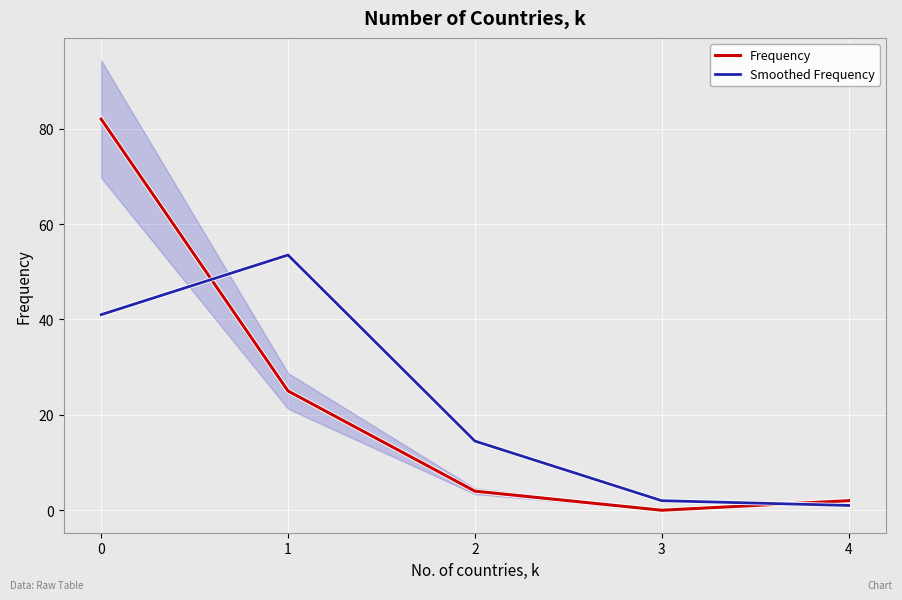

What is the sum of the Smoothed Frequency values at 0 and 1?

94.5